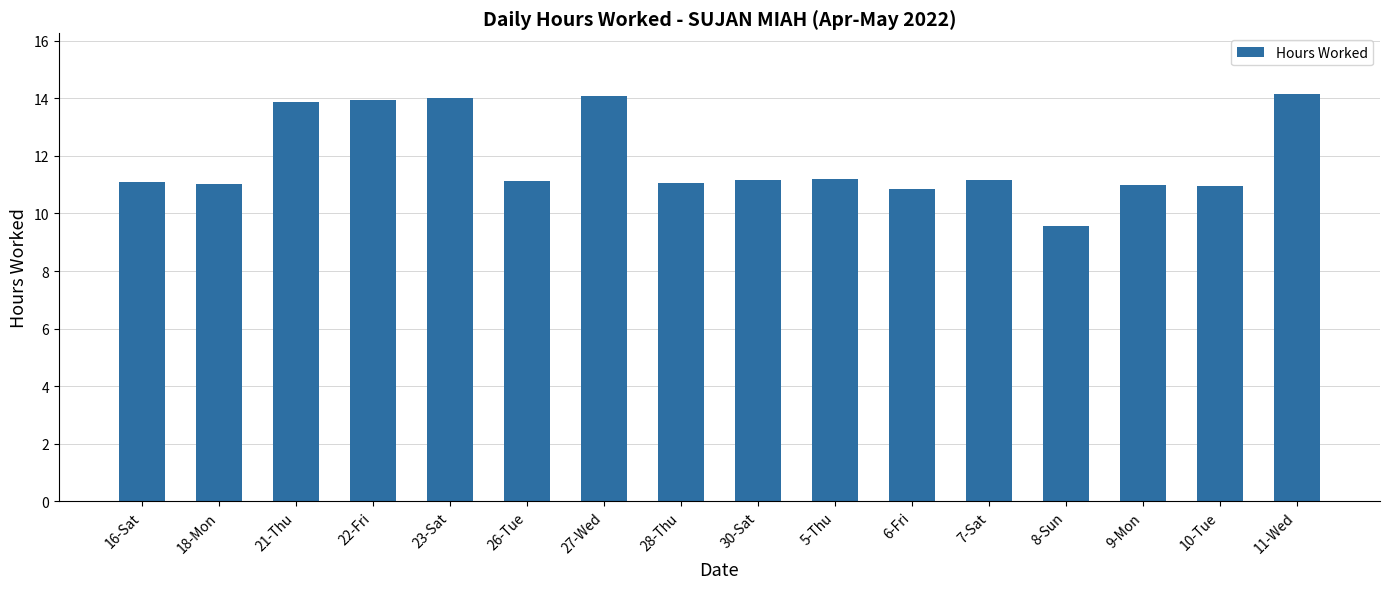

Which label corresponds to the smallest value in the chart?

8-Sun